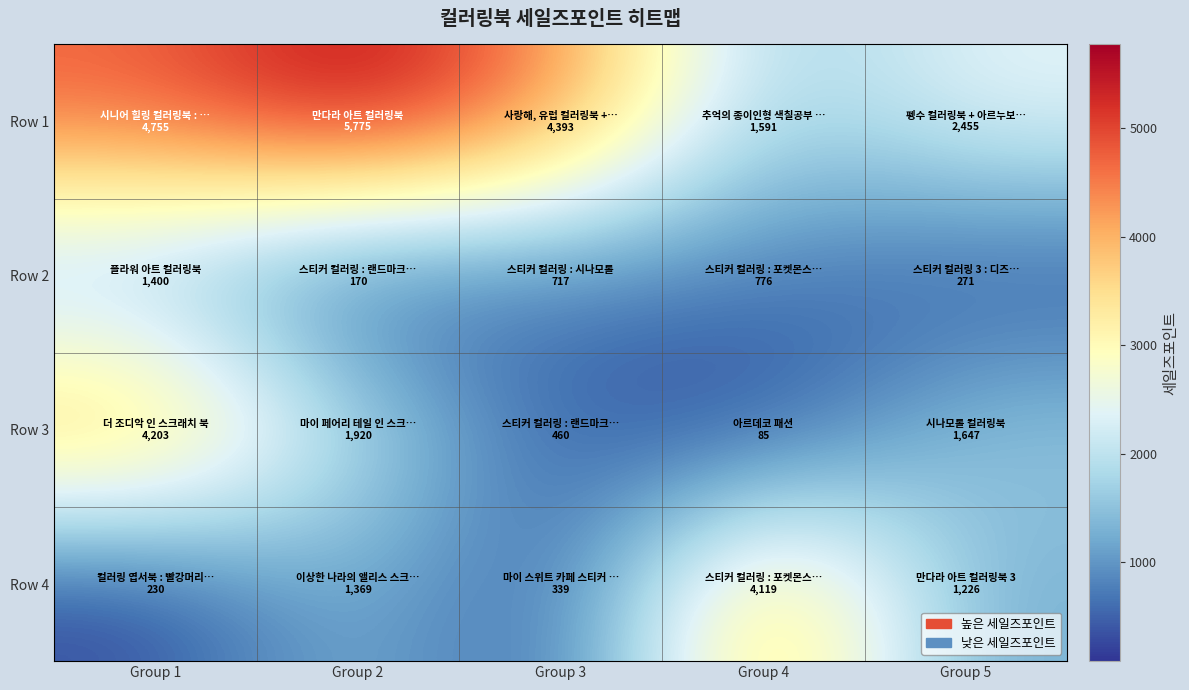

Count the number of categories in the chart.

5